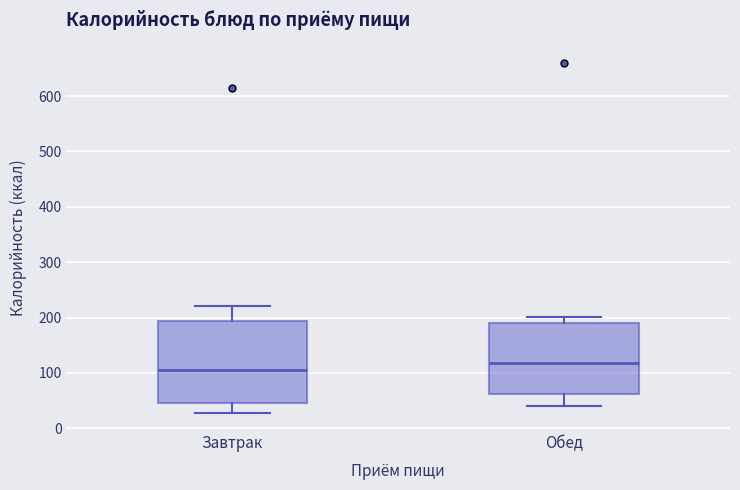

Where does the upper whisker of the box for Завтрак end on the y-axis? The values are not printed on the chart, so give them approximately, as read against the axis.

220